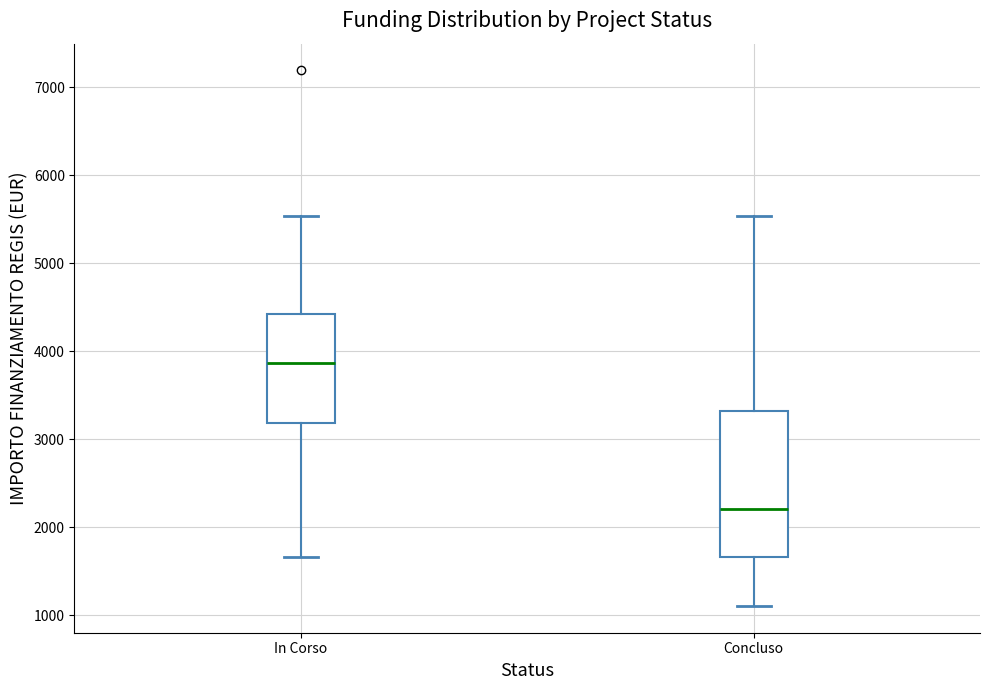

Where is the lower edge of the box for In Corso on the y-axis? The values are not printed on the chart, so give them approximately, as read against the axis.

3200